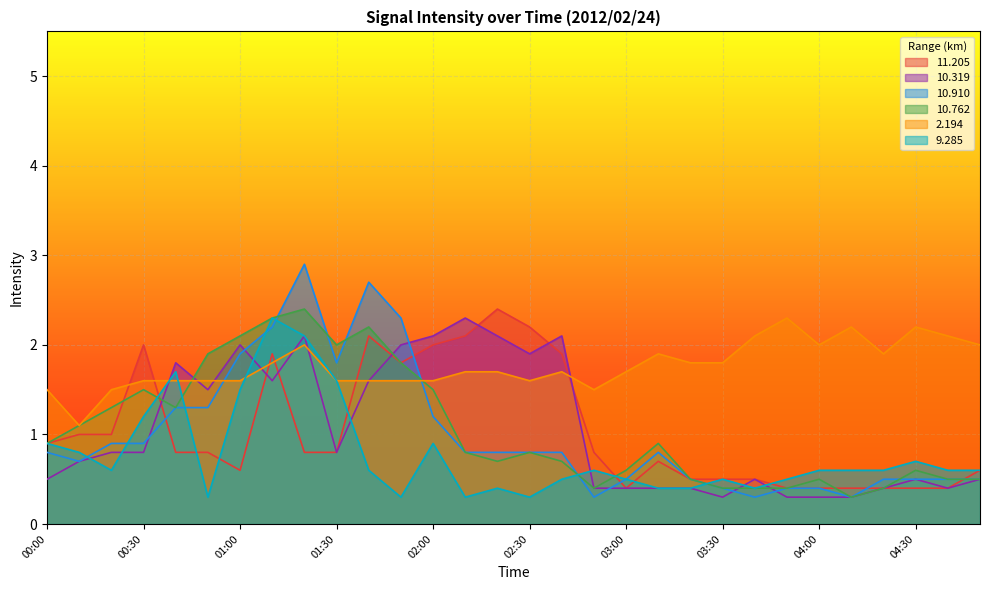

True or false:  10.319 and  10.910 cross at least once.

True